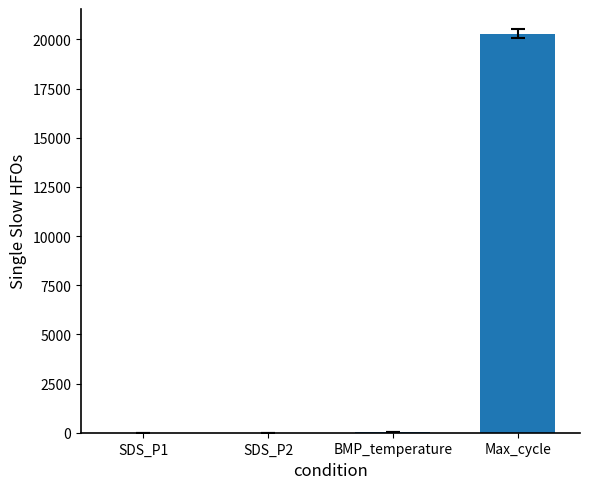

Does the chart contain stacked bars?

No